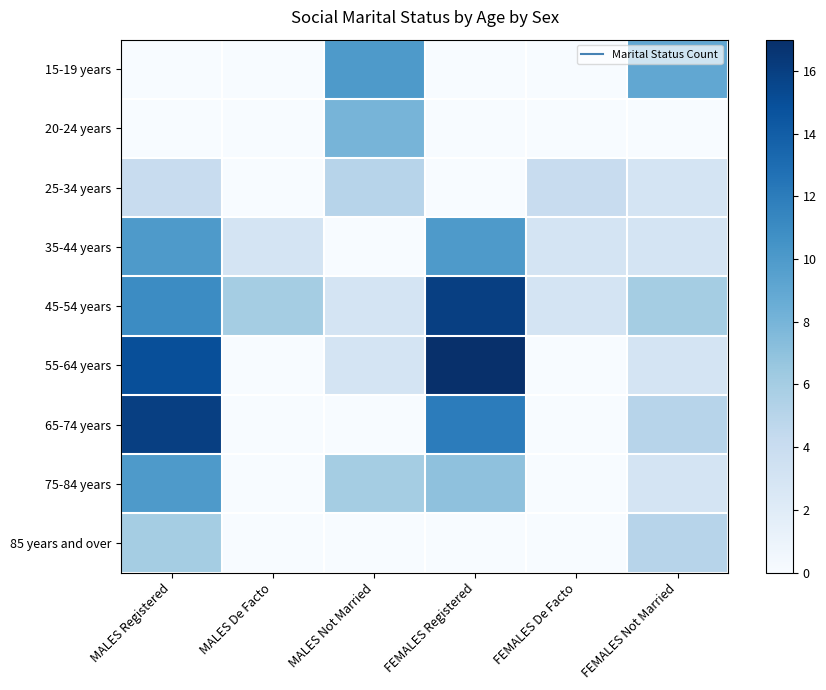

Which has a higher value, FEMALES Not Married or MALES De Facto?

FEMALES Not Married